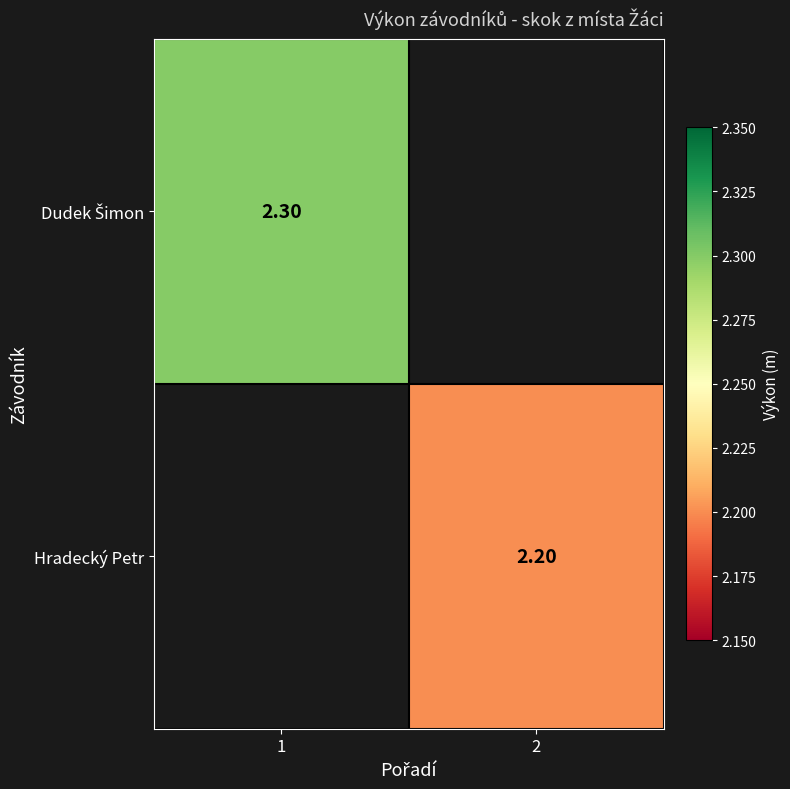

Rank the categories by Hradecký Petr value from lowest to highest.

1, 2